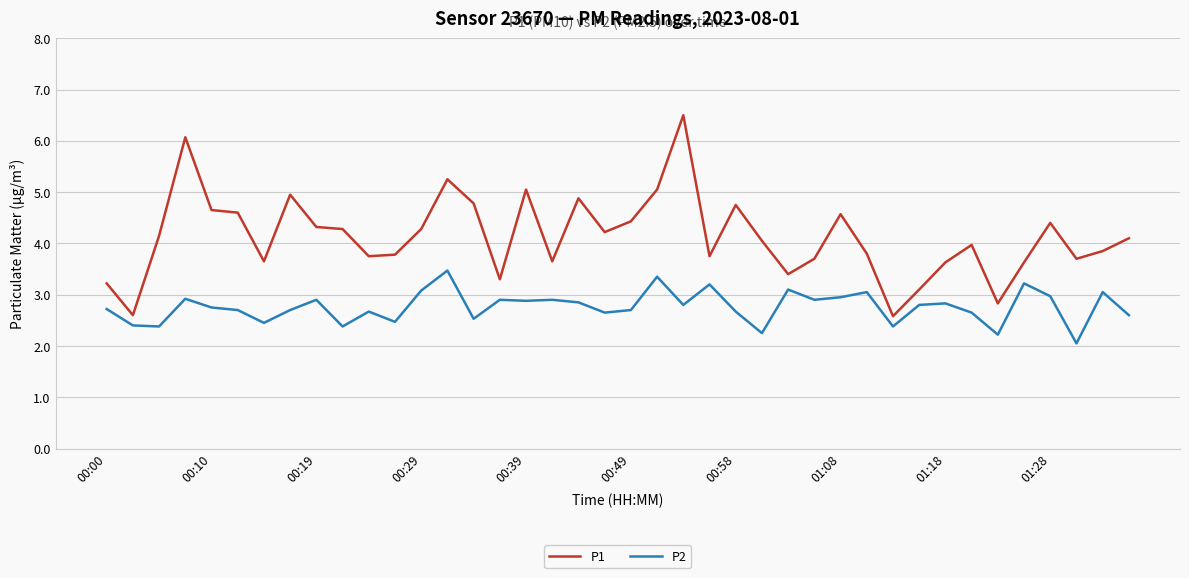

True or false: P1 and P2 intersect in this chart.

False